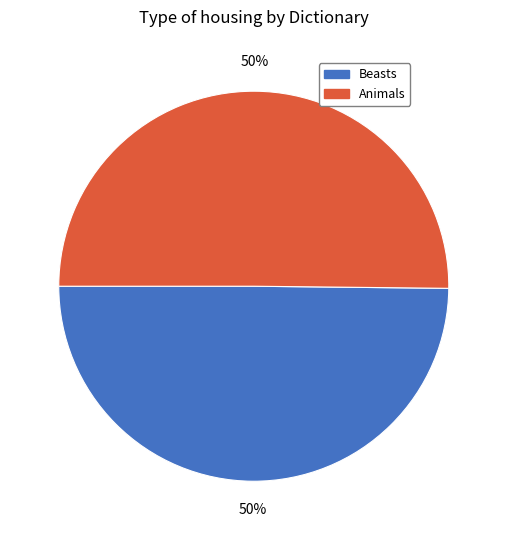

Approximately how many times larger is the value at Beasts compared to Animals?

1.0